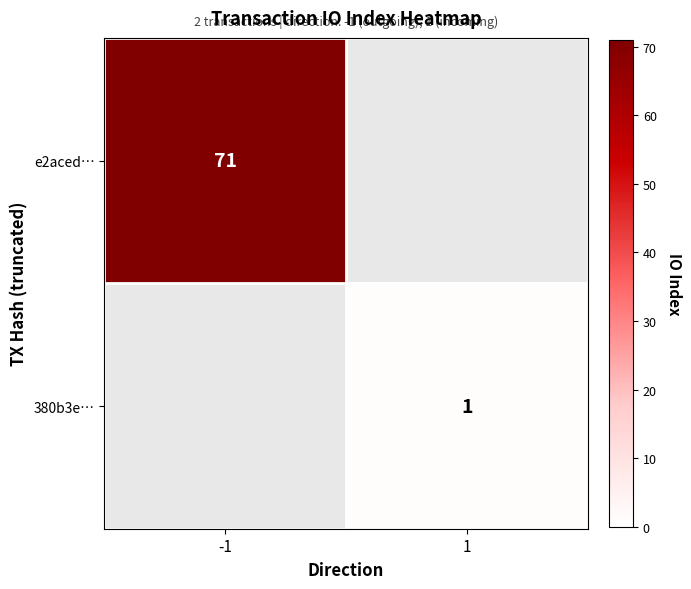

What is the maximum value shown in the chart?

71.0